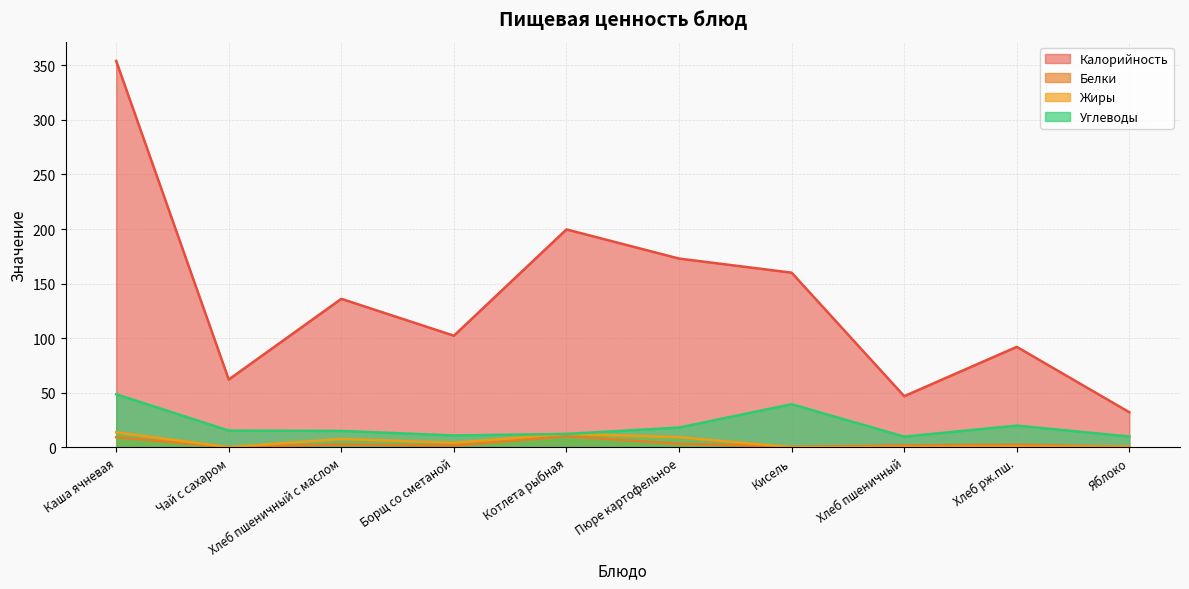

Which category has the lowest value across all series?

Кисель